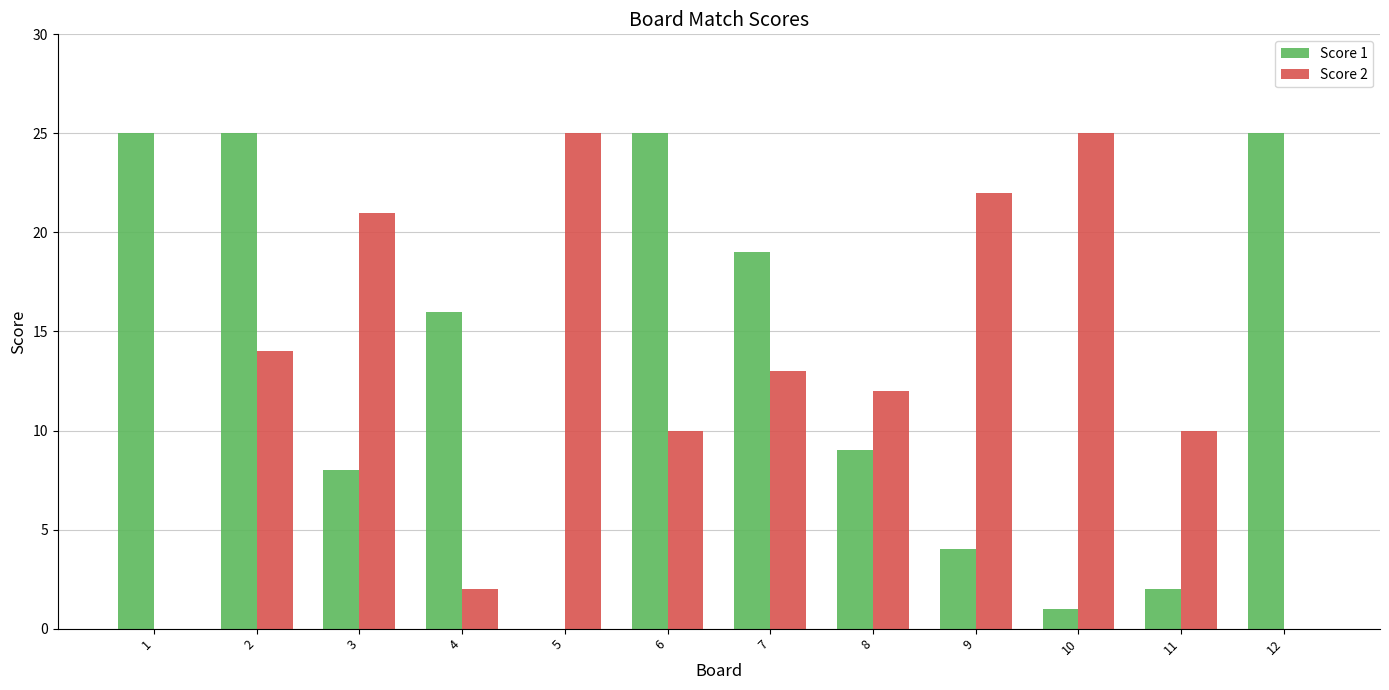

At which label is Score 2 closest to 12?

8